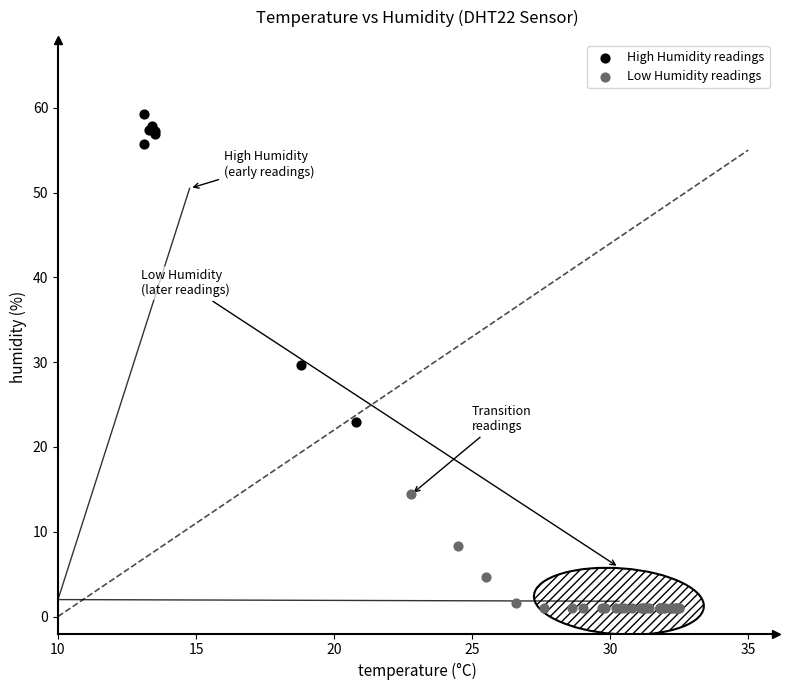

Which series has the widest spread of Y values?

High Humidity readings